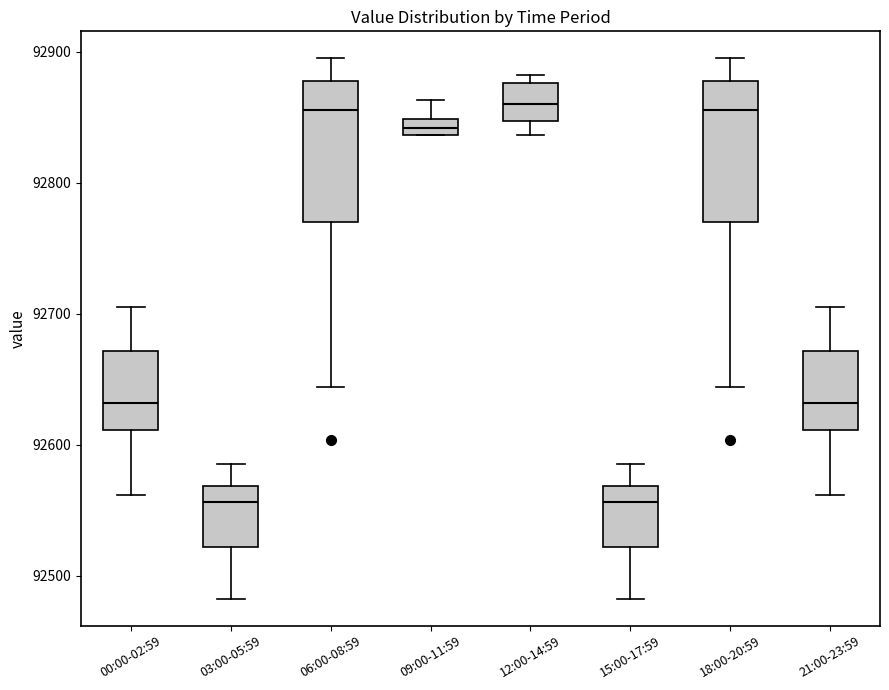

Where is the lower edge of the box for 15:00-17:59 on the y-axis? The values are not printed on the chart, so give them approximately, as read against the axis.

92520